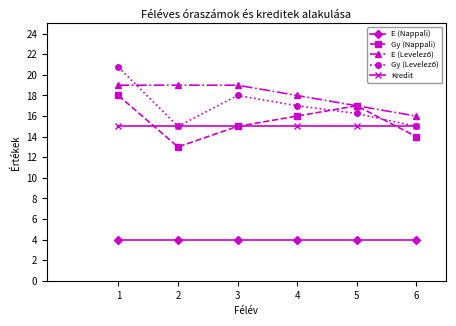

Is it true that Gy (Nappali) equals 15.0 at 3?

True